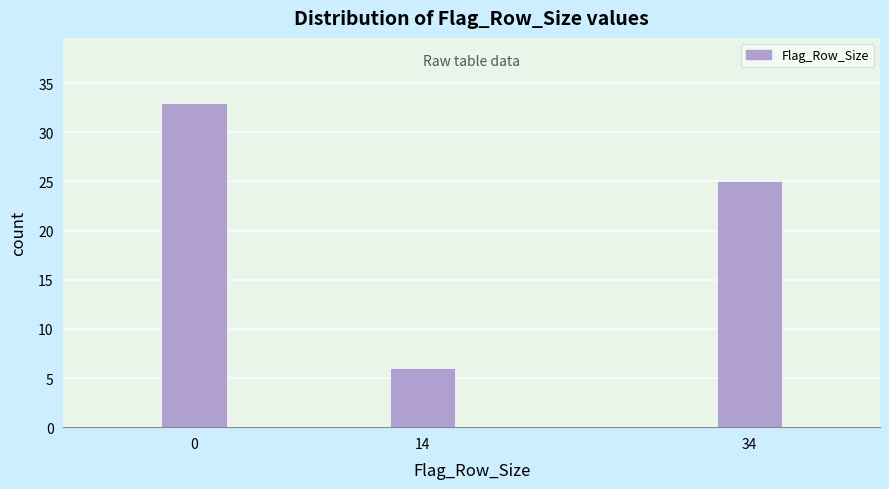

Reading right to left, list all the values displayed in this chart.

34=25	14=6	0=33